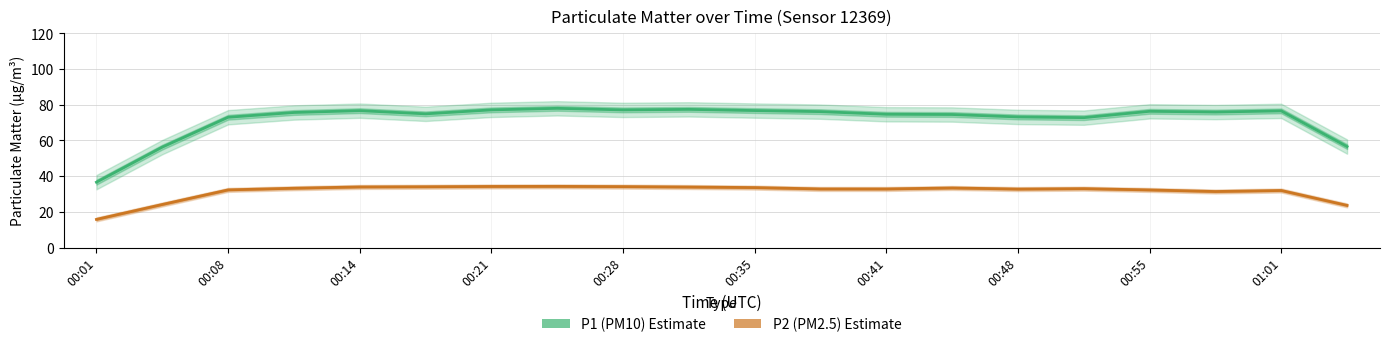

Is the value of P1 (PM10) at 00:21 greater than the value of P2 (PM2.5) at 13?

Yes